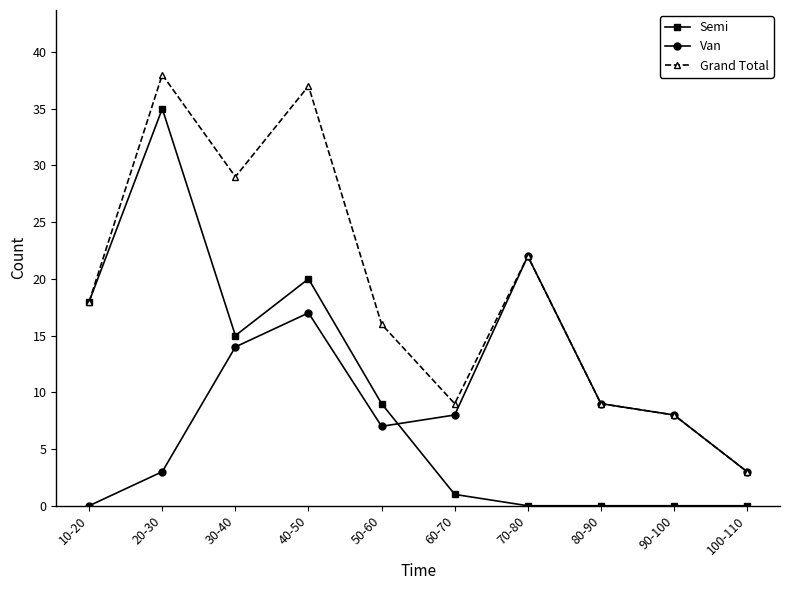

At how many categories does at least one series exceed 4?

9